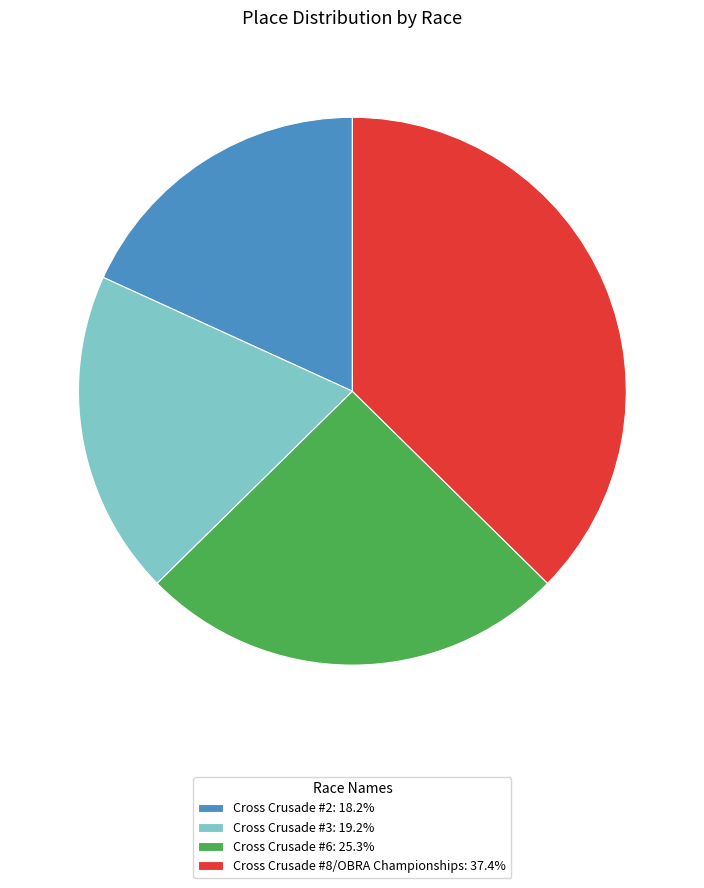

Is it true that Cross Crusade #6 is 33% of the pie?

False